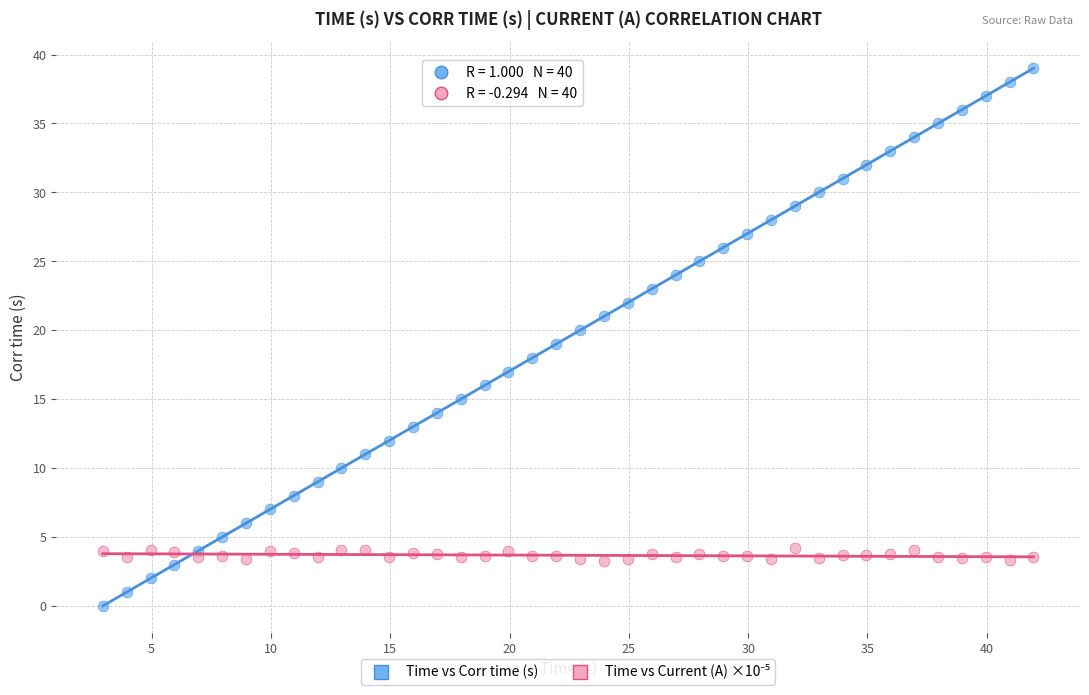

Across all data points, what is the range of X values (max minus min)?

39.0